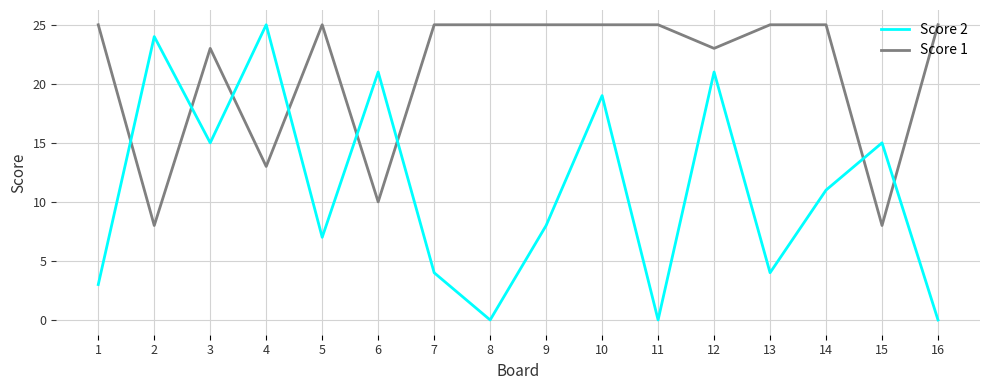

Rank the series by their average value, from lowest to highest.

Score 2, Score 1